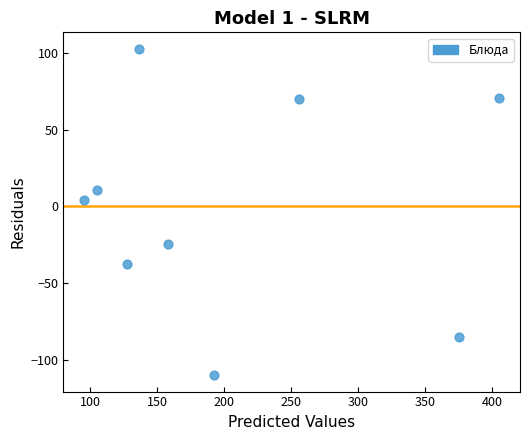

What is the range of Y values (max minus min)?

212.8